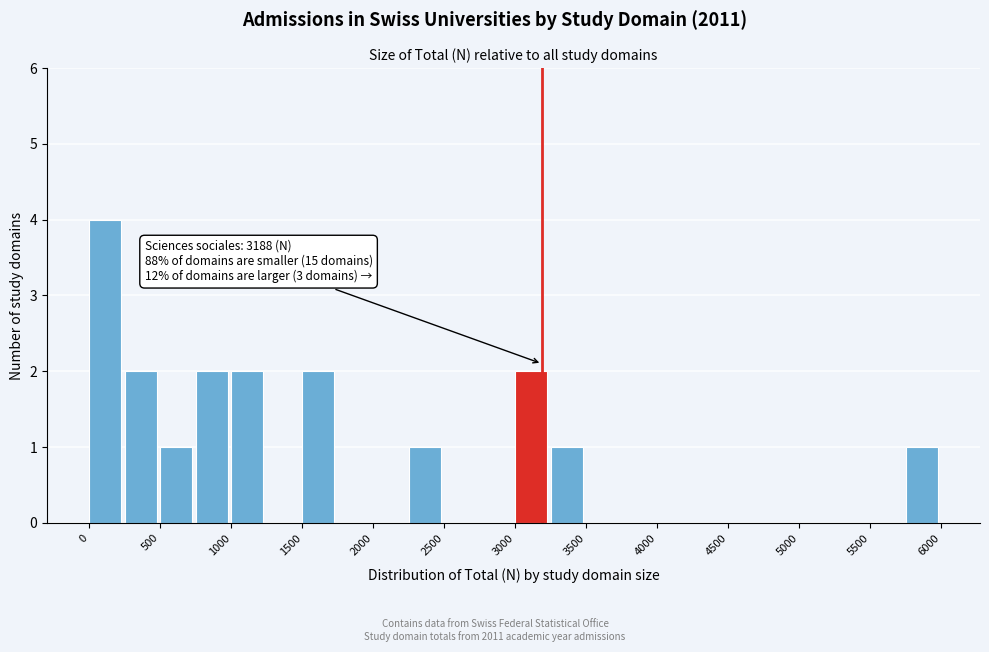

Over which range of the x-axis is the bar tallest?

0 to 250